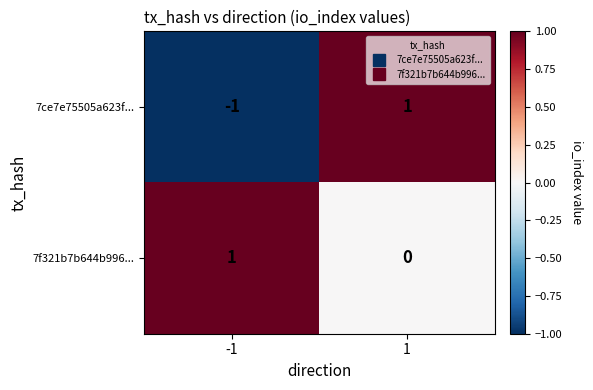

Which series has the largest total across all categories?

7f321b7b644b996...